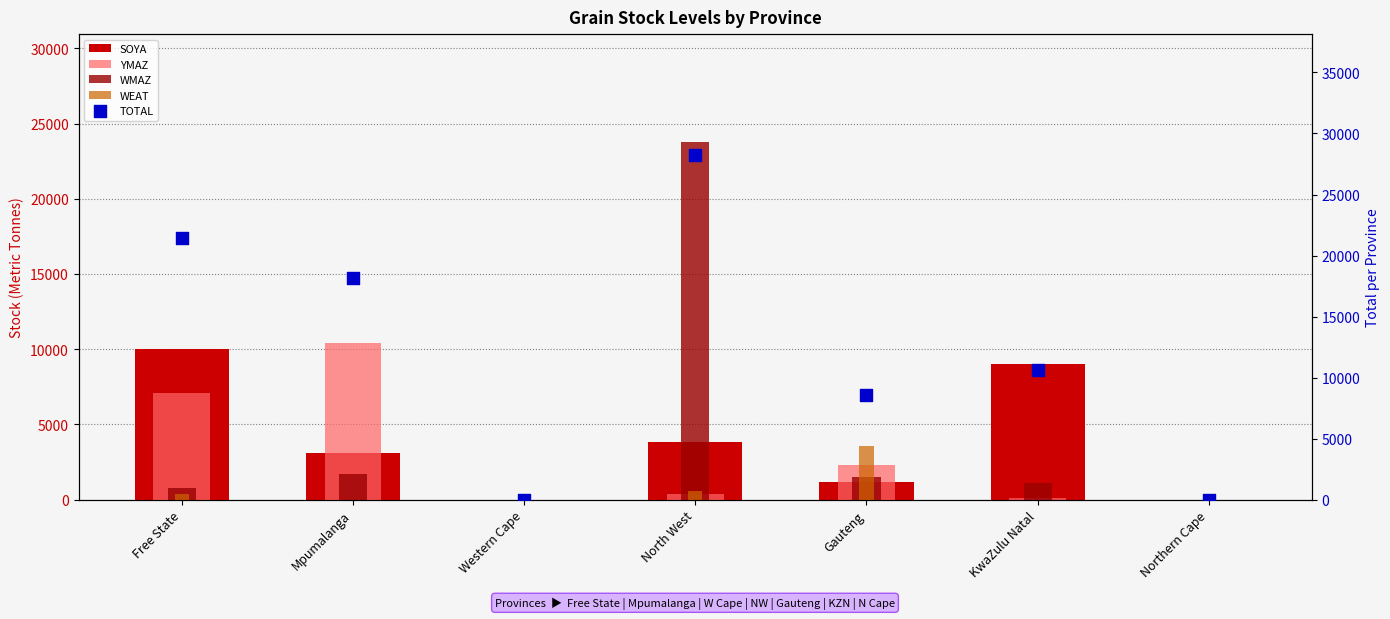

Is the value of WMAZ at KwaZulu Natal greater than the value of TOTAL at Northern Cape?

Yes